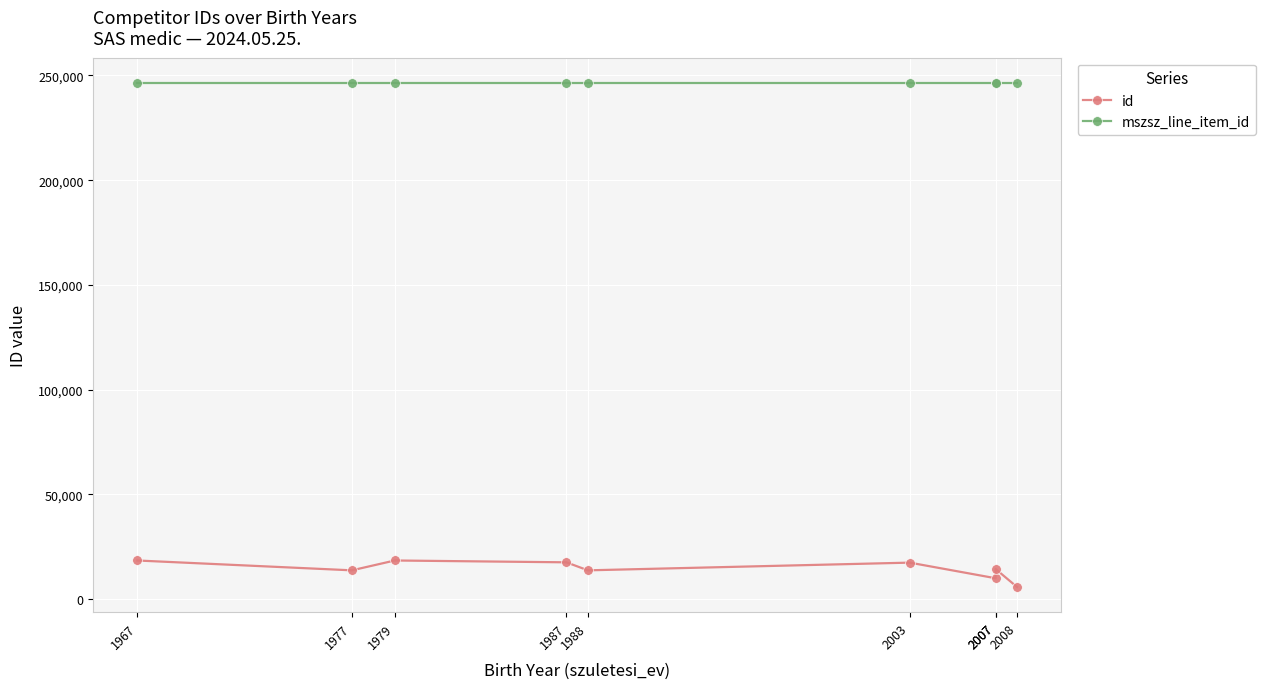

Where is mszsz_line_item_id nearest to the value 246465?

1967